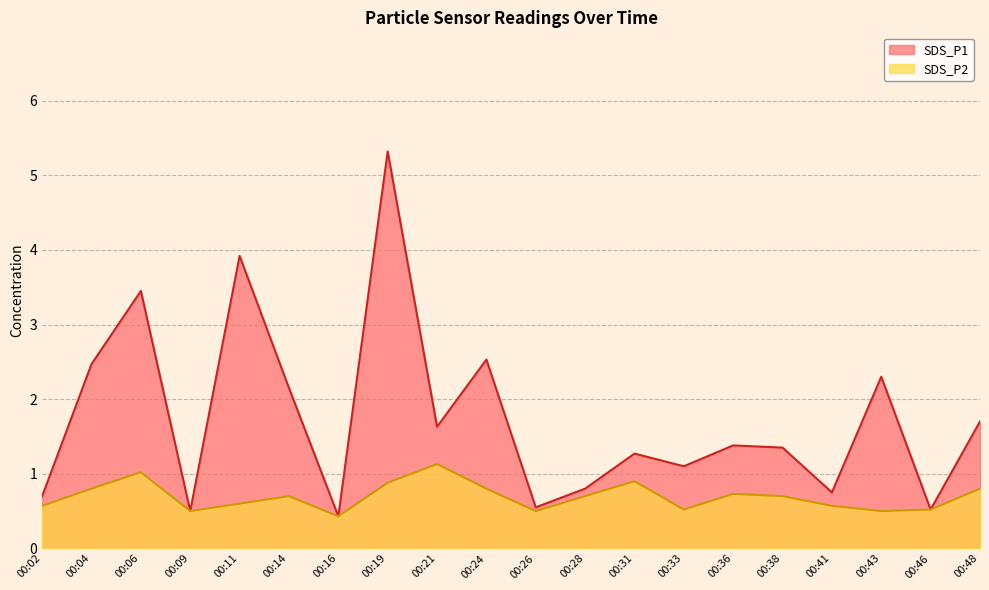

What is the minimum value shown in the chart?

0.4